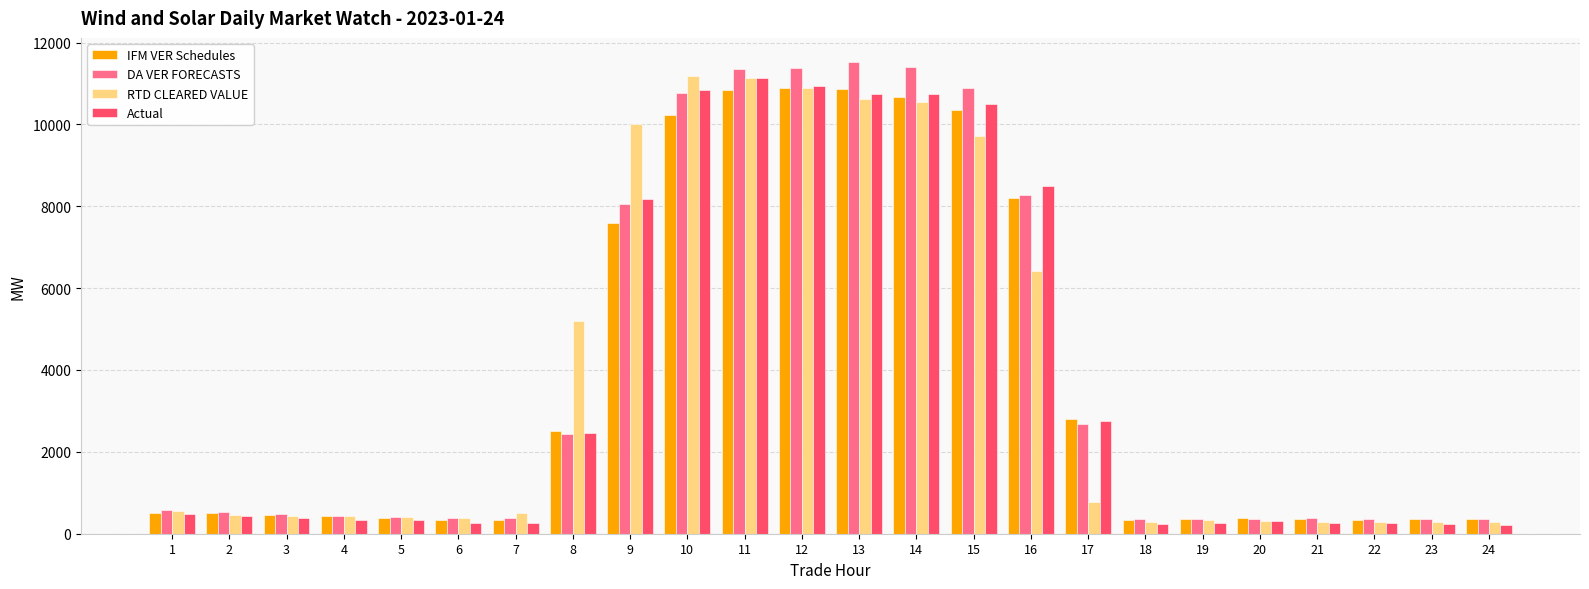

What is the maximum value for RTD CLEARED VALUE?

11190.5